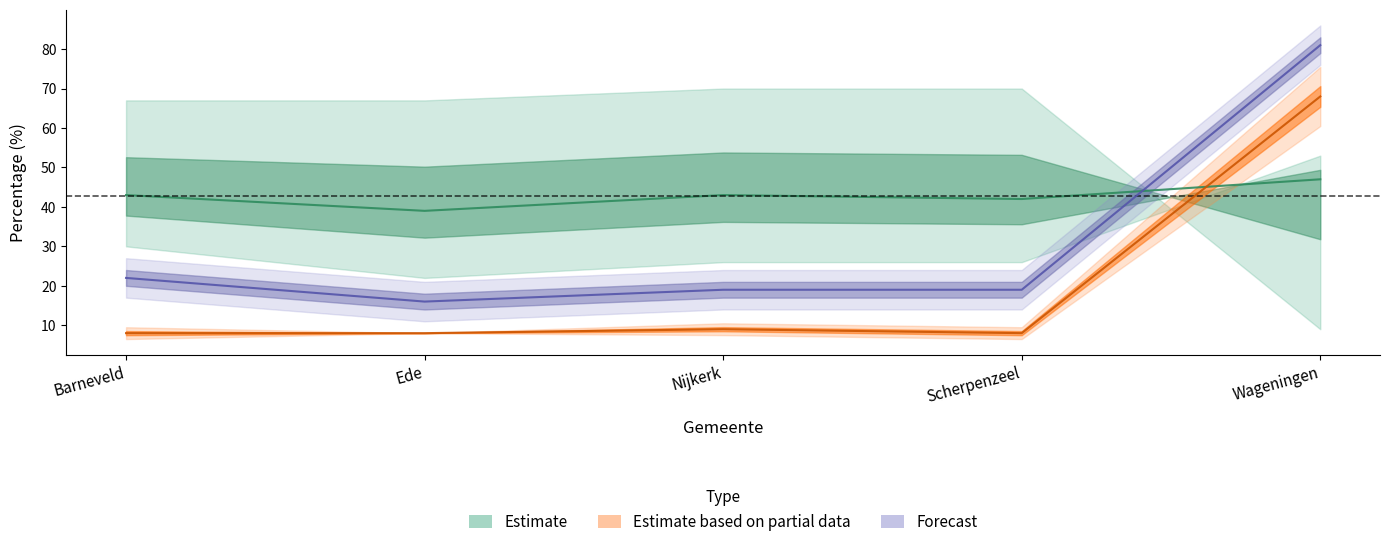

Does the chart display data point markers on the line(s)?

No